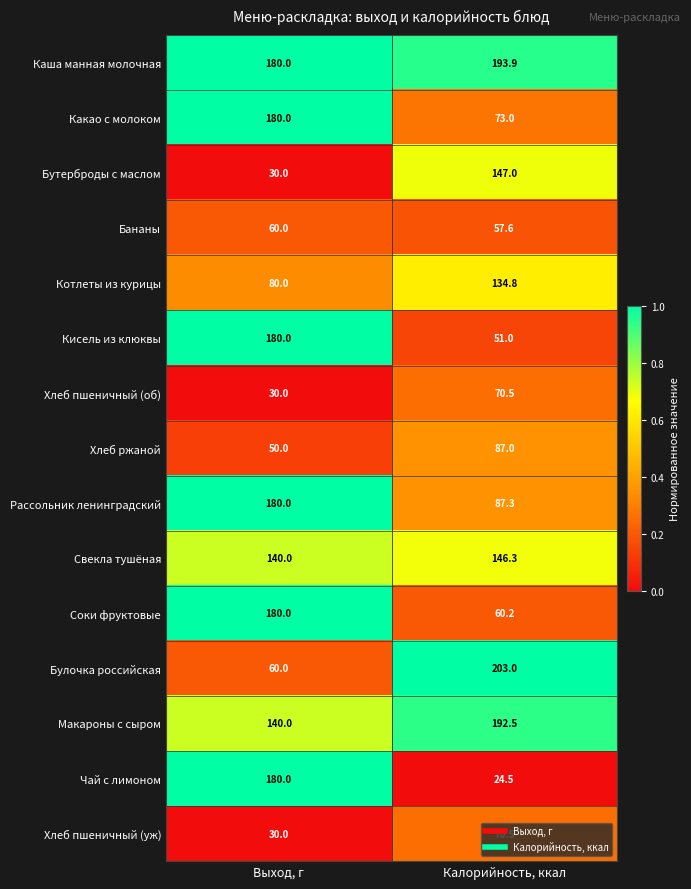

At which label is Хлеб ржаной closest to 68?

Выход, г